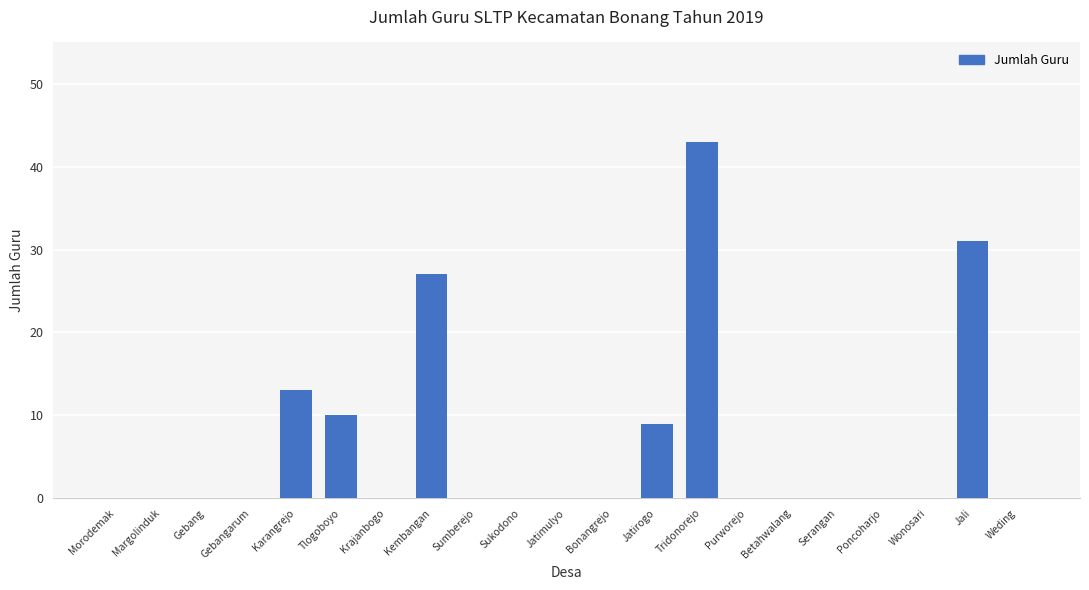

Which category has the highest value across all series?

Tridonorejo